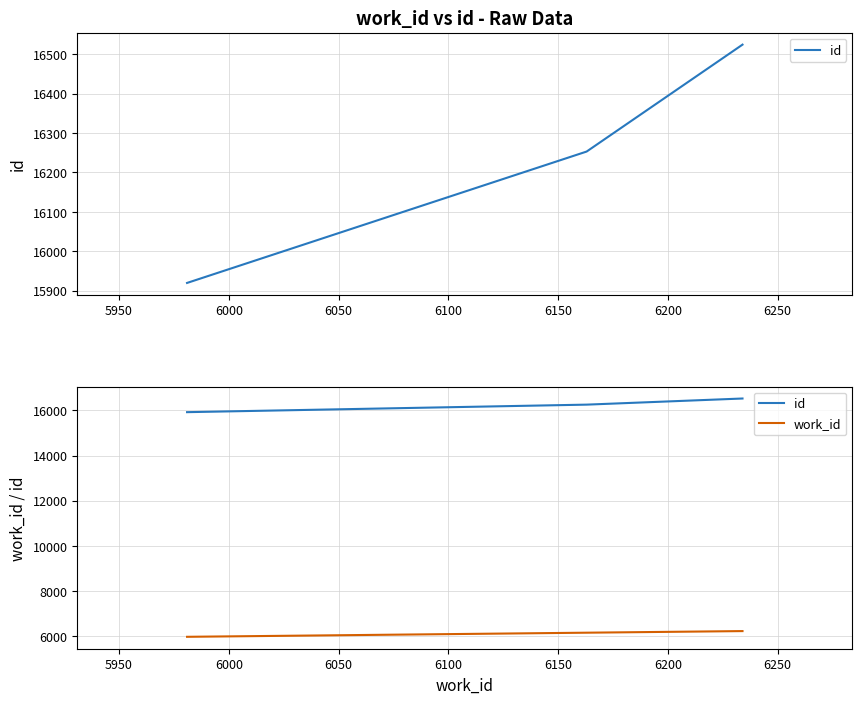

Is it true that id equals 25332 at 6000?

False